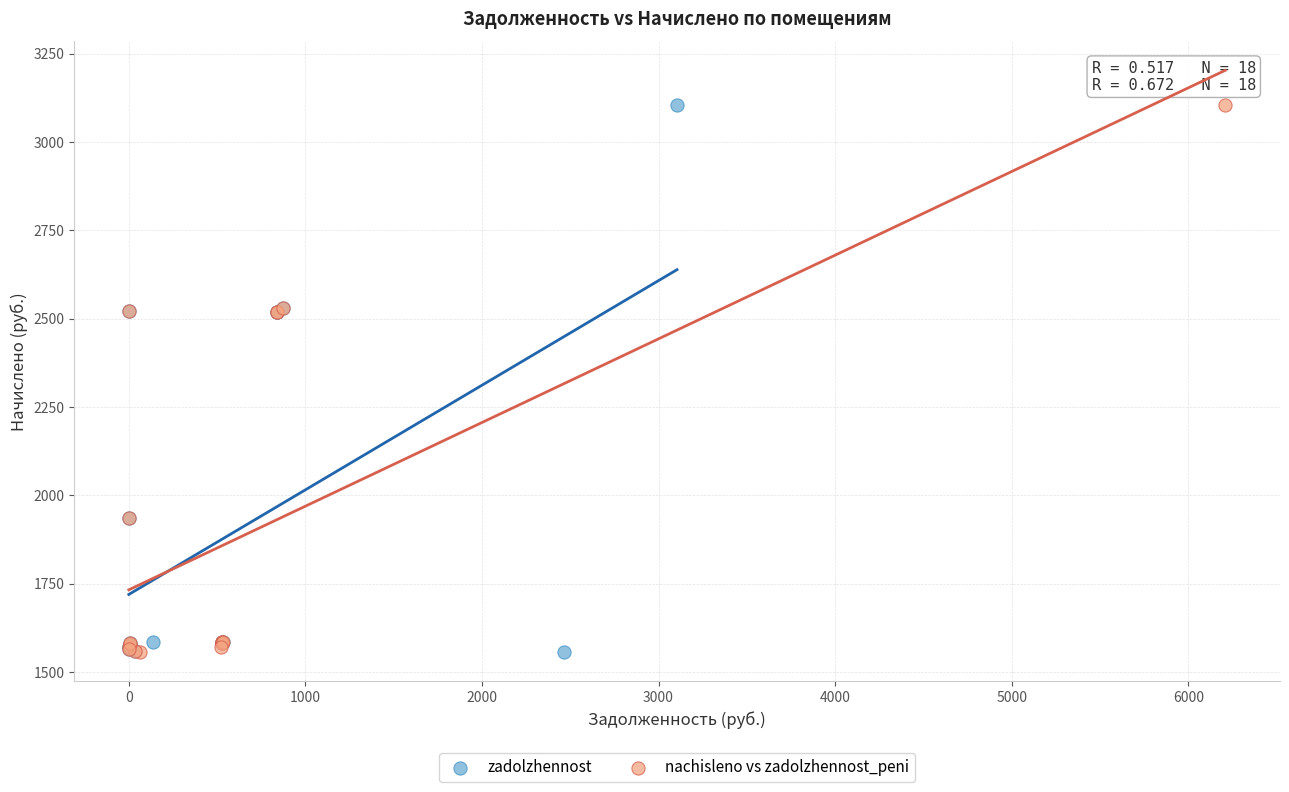

What are all the series names shown in the legend?

zadolzhennost, nachisleno vs zadolzhennost_peni